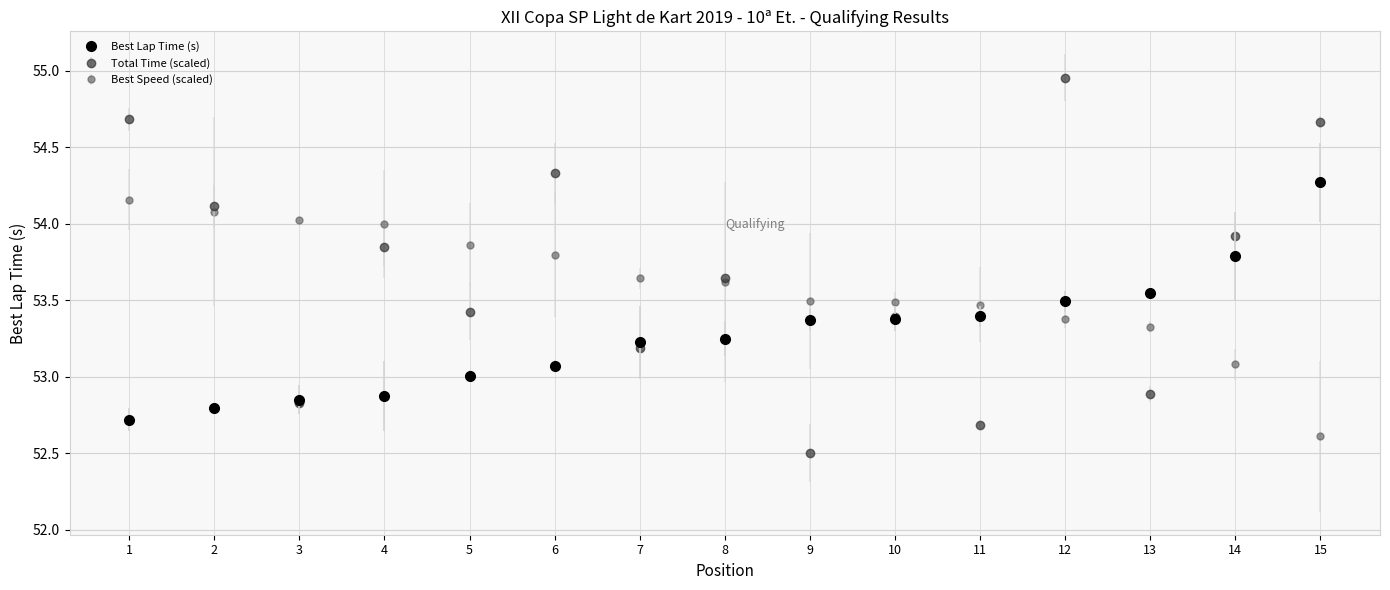

What are all the series names shown in the legend?

Best Lap Time (s), Total Time (scaled), Best Speed (scaled)